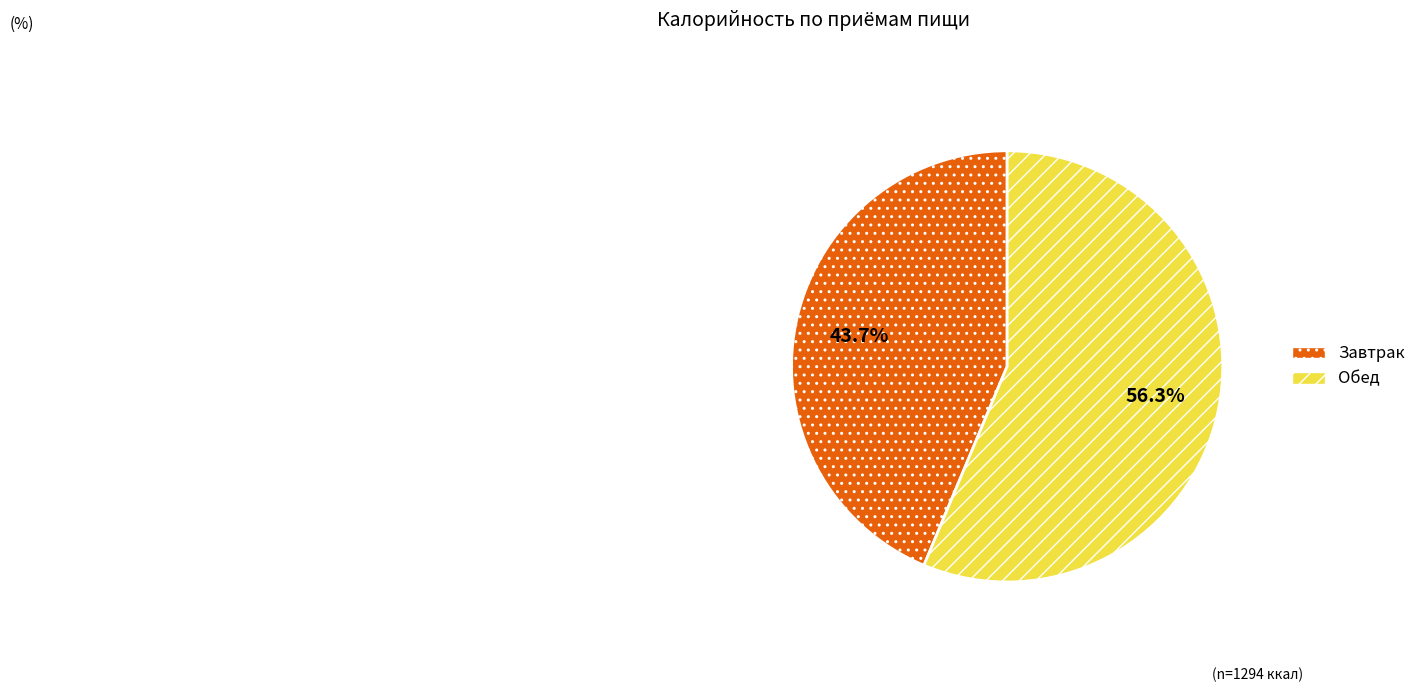

How many slices are in this pie chart?

2